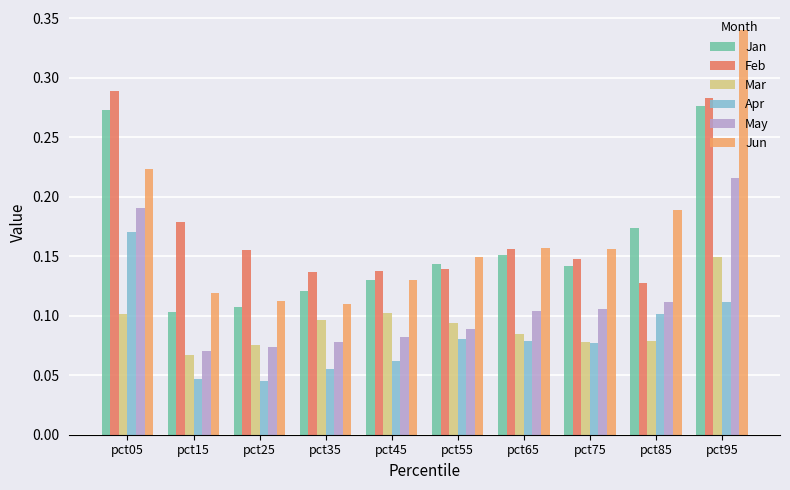

How many bars are there in each group?

6